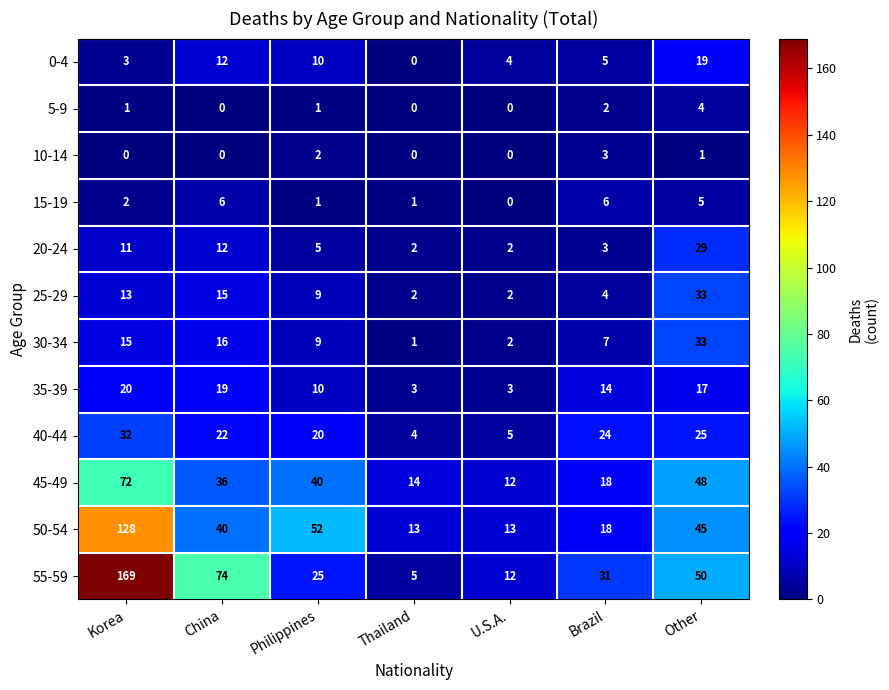

At which label is 35-39 closest to 11?

Philippines